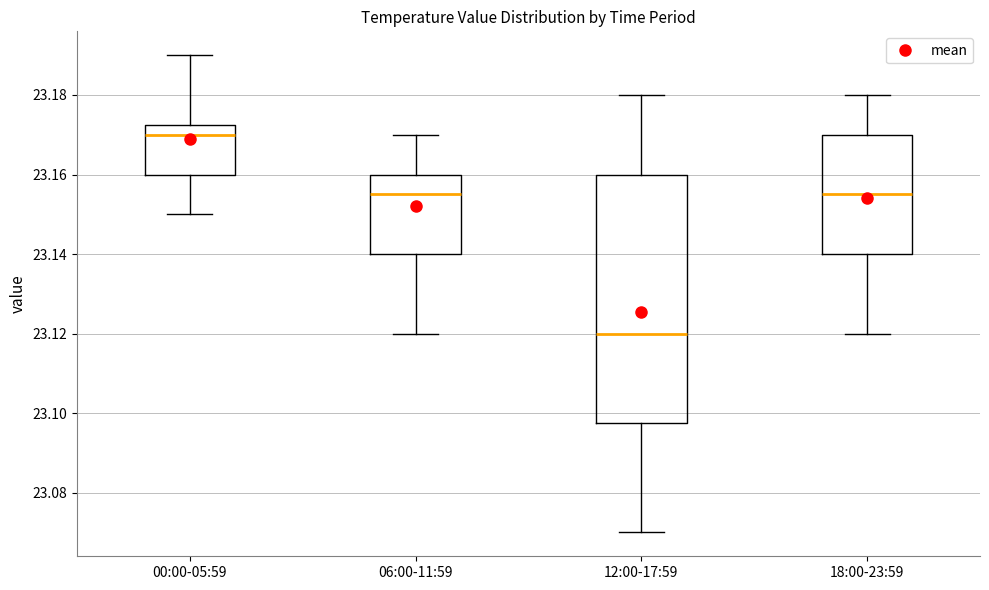

Where is the upper edge of the box for 00:00-05:59 on the y-axis? The values are not printed on the chart, so give them approximately, as read against the axis.

23.172